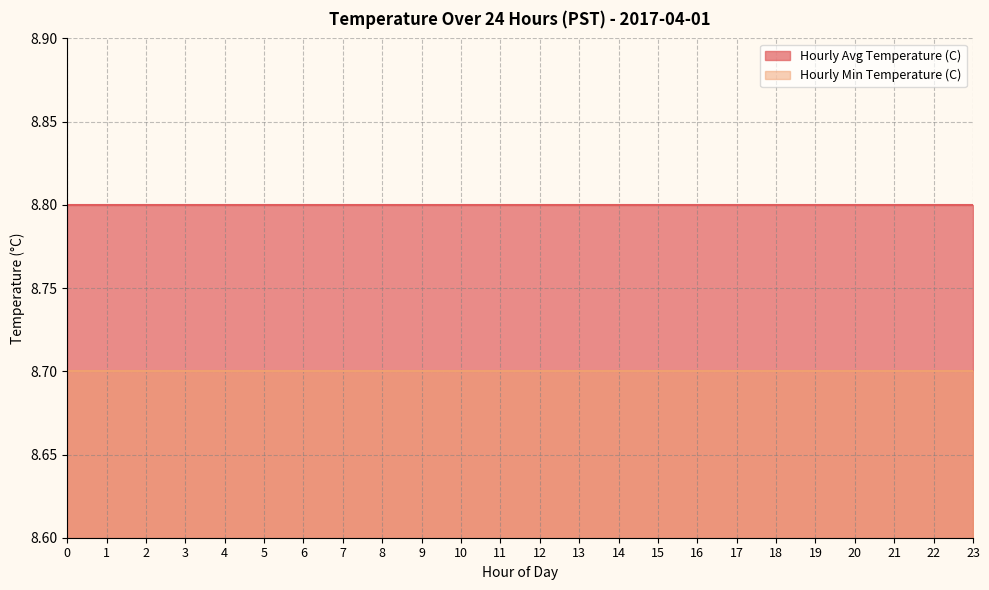

Reading right to left, transcribe all the data shown in this chart.

Hourly Avg Temperature (C): 8.8	8.8	8.8	8.8	8.8	8.8	8.8	8.8	8.8	8.8	8.8	8.8	8.8	8.8	8.8	8.8	8.8	8.8	8.8	8.8	8.8	8.8	8.8	8.8
Hourly Min Temperature (C): 8.7	8.7	8.7	8.7	8.7	8.7	8.7	8.7	8.7	8.7	8.7	8.7	8.7	8.7	8.7	8.7	8.7	8.7	8.7	8.7	8.7	8.7	8.7	8.7